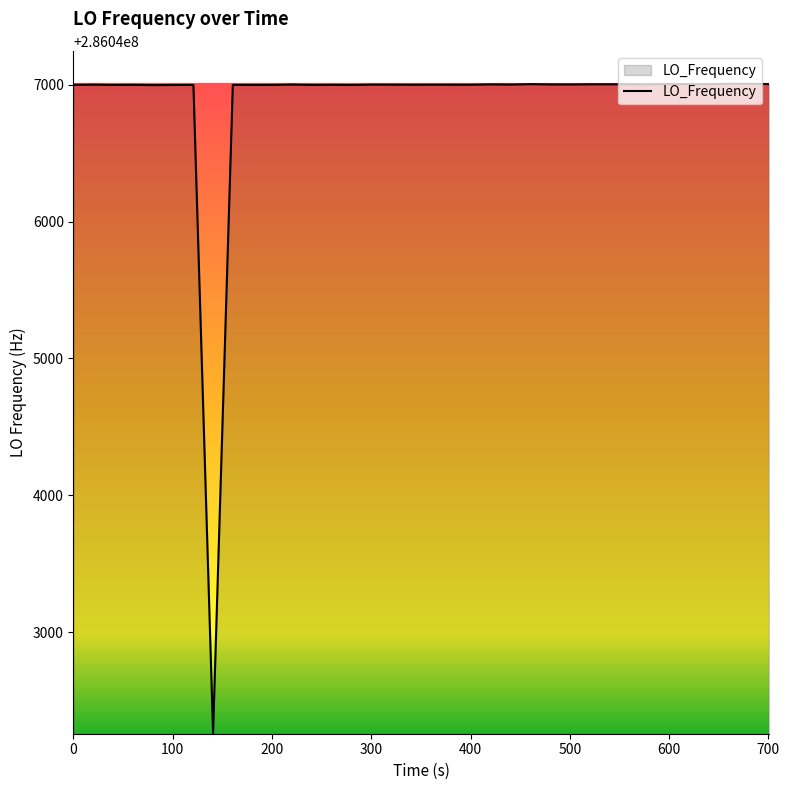

What is the smallest value displayed?

286042262.6